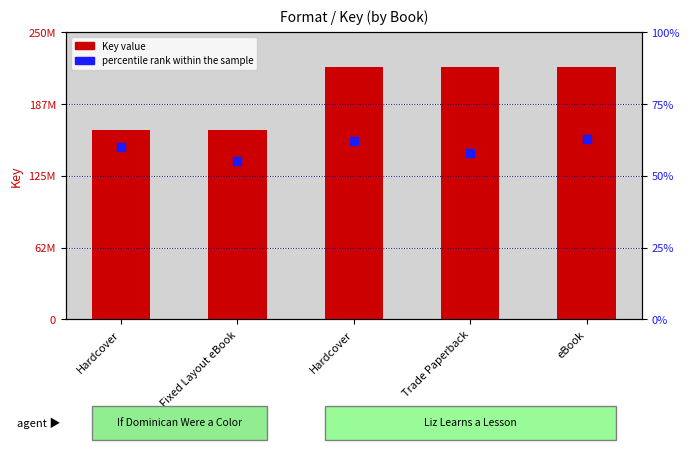

Which series has the largest total across all categories?

Key (value)